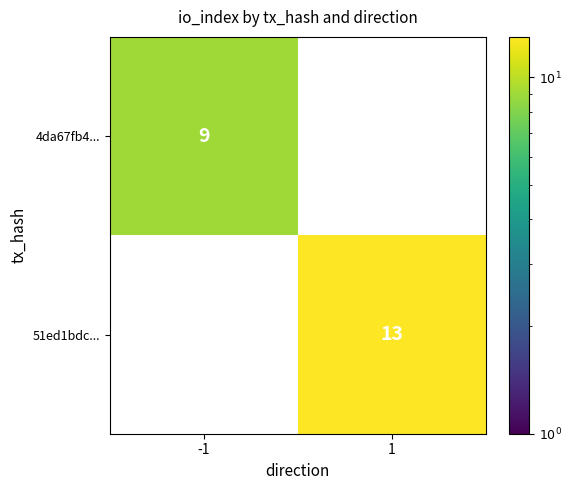

The 51ed1bdc... series shows 13 at 1. True or false?

True